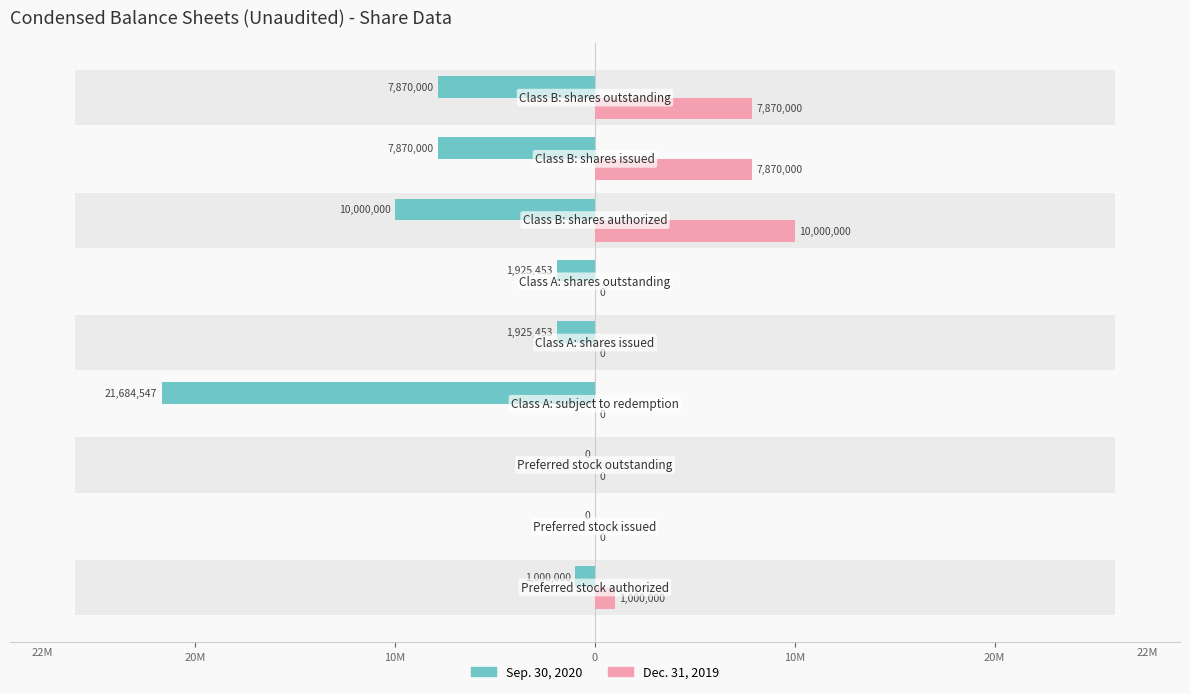

How many values in Dec. 31, 2019 are above zero?

4